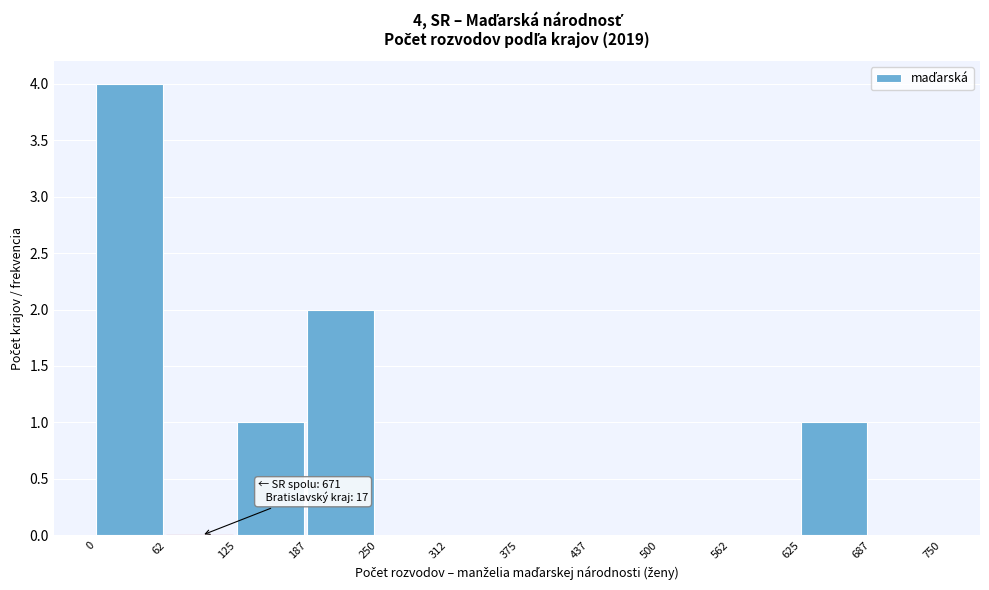

Which range on the x-axis has the tallest bar?

0 to 62